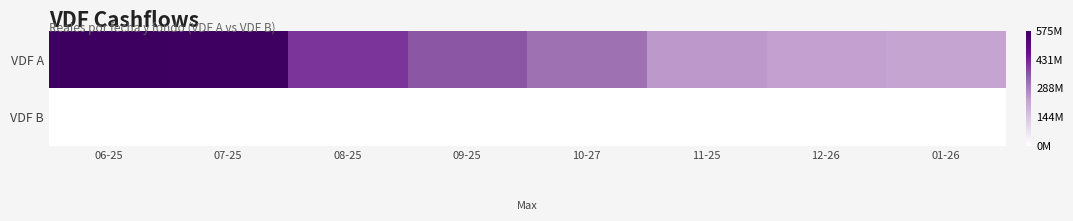

What is the spread (max minus min) of values at 10-27?

314027850